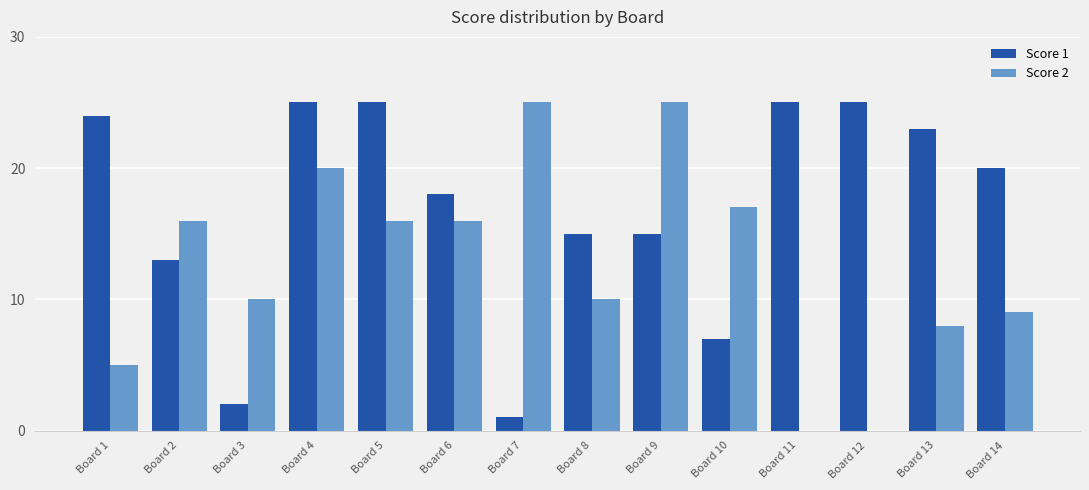

What is the greatest value displayed?

25